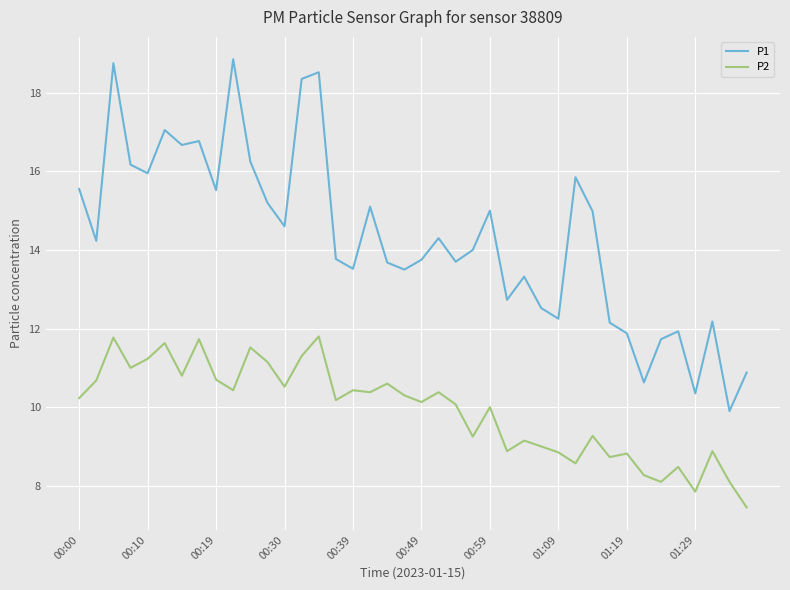

Which series has the widest spread of values?

P1